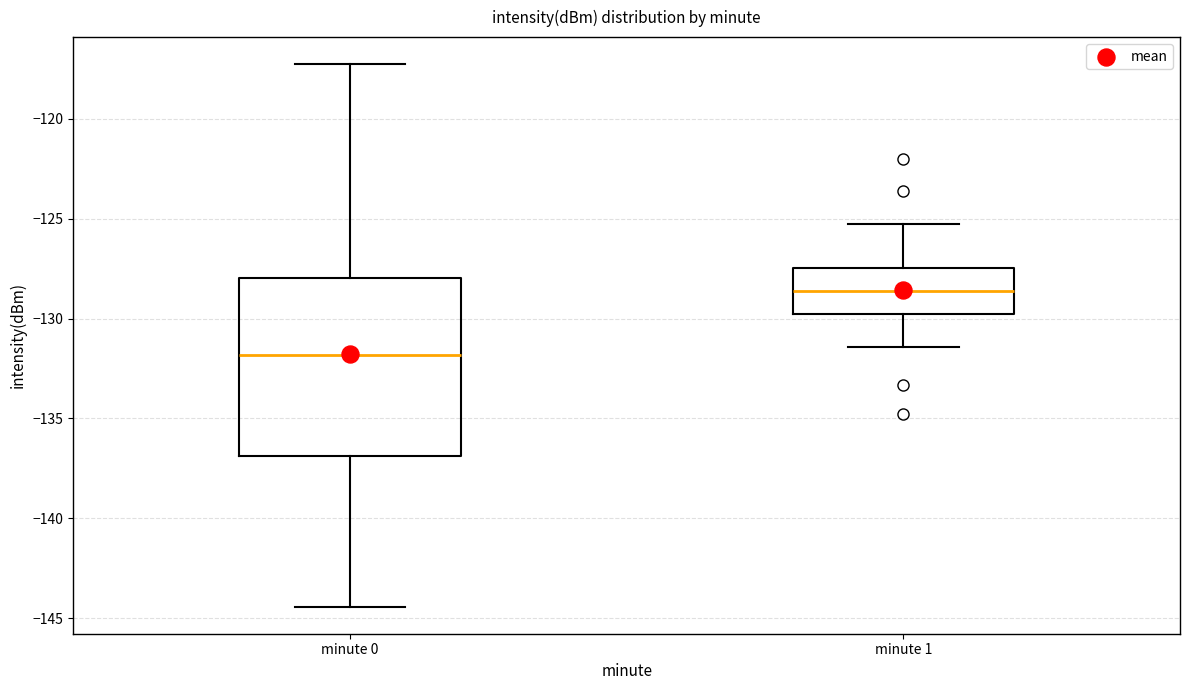

Where is the lower edge of the box for minute 1 on the y-axis? The values are not printed on the chart, so give them approximately, as read against the axis.

-129.5